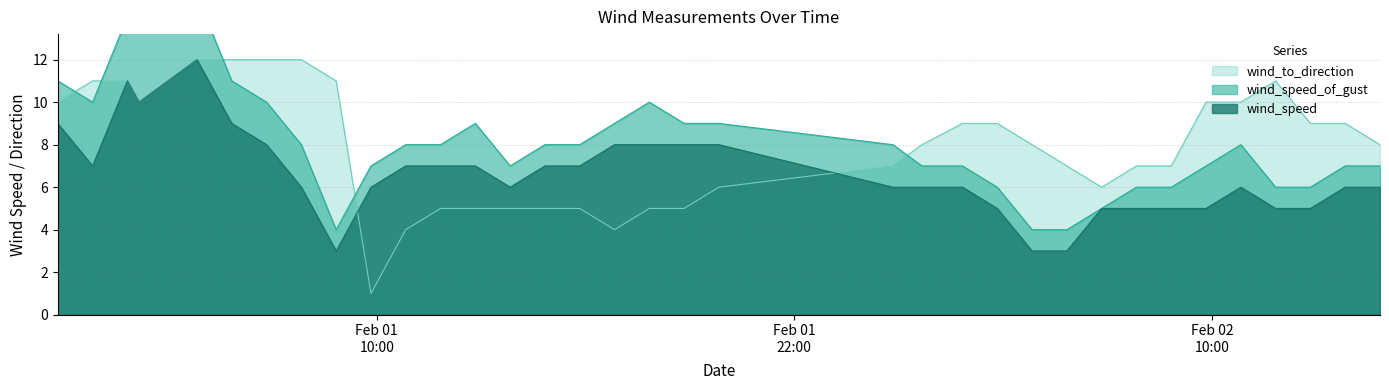

What is the difference between the highest and lowest values at 2019-02-01T07:50:00Z?

6